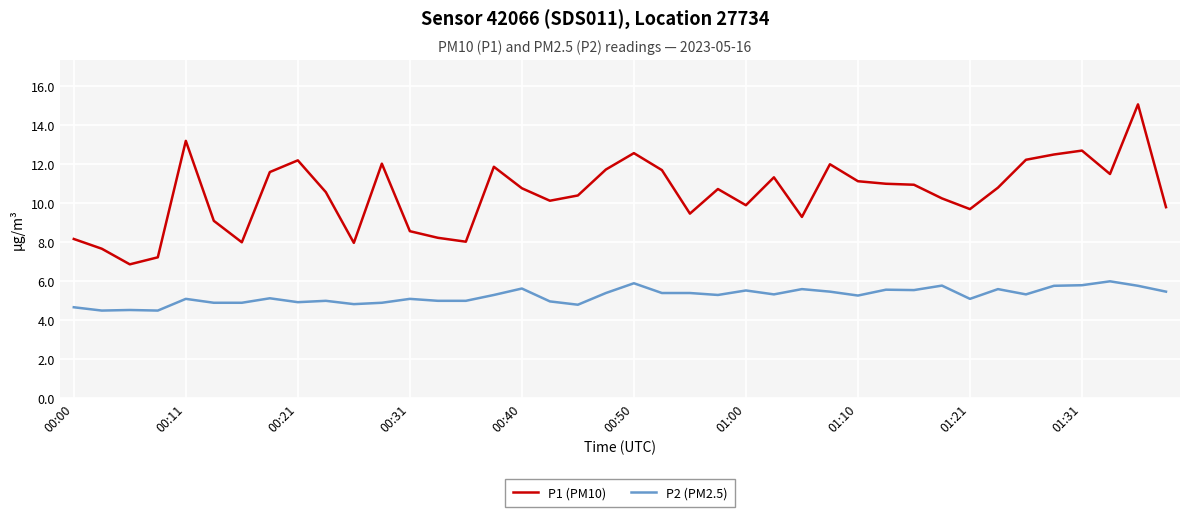

True or false: P2 (PM2.5) and P1 (PM10) intersect in this chart.

False